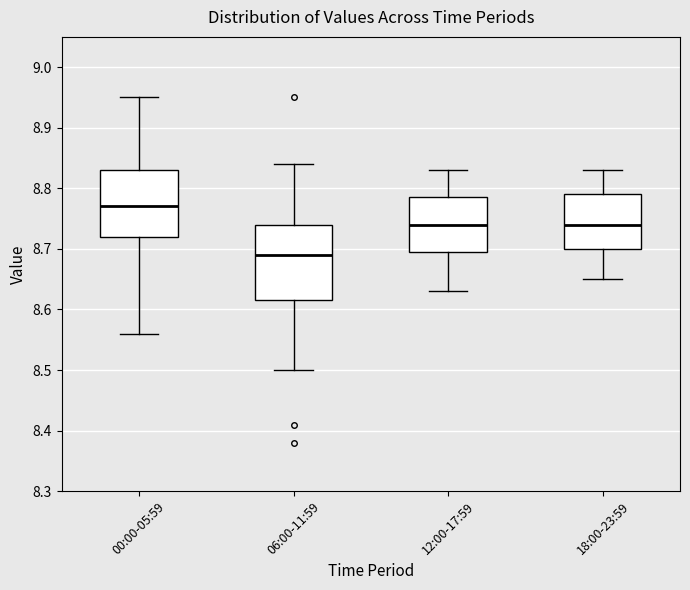

Which box's median line is the lowest?

06:00-11:59